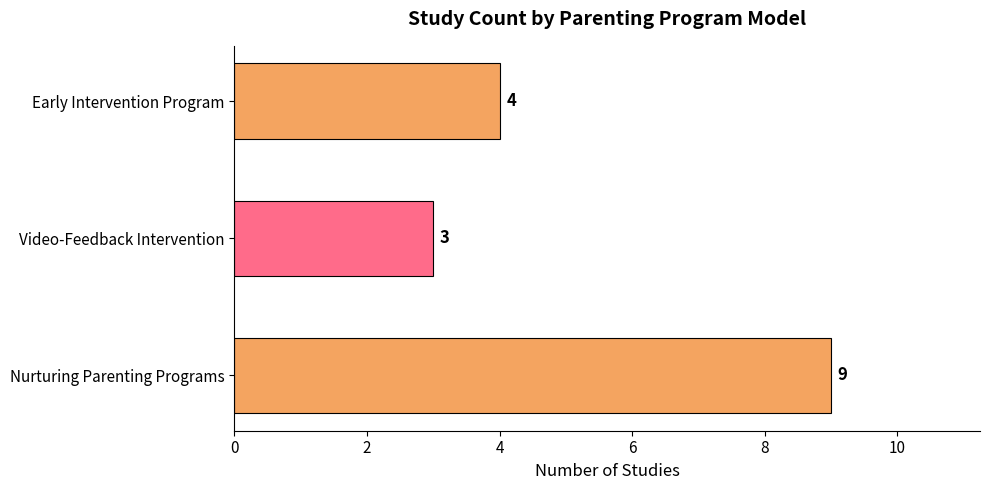

Is it true that the value at Video-Feedback Intervention is 3?

True